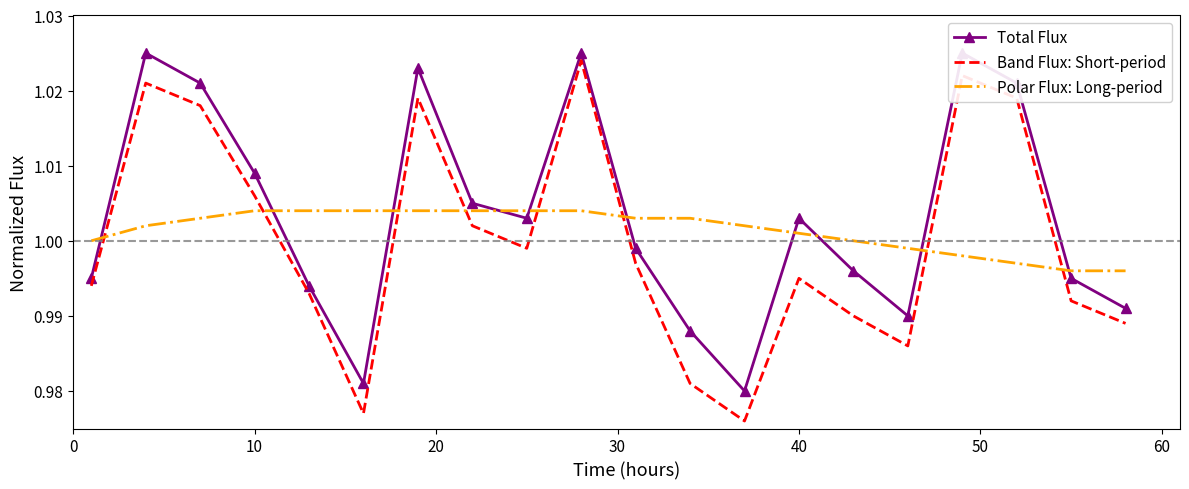

True or false: Band Flux: Short-period and Polar Flux: Long-period cross at least once.

True